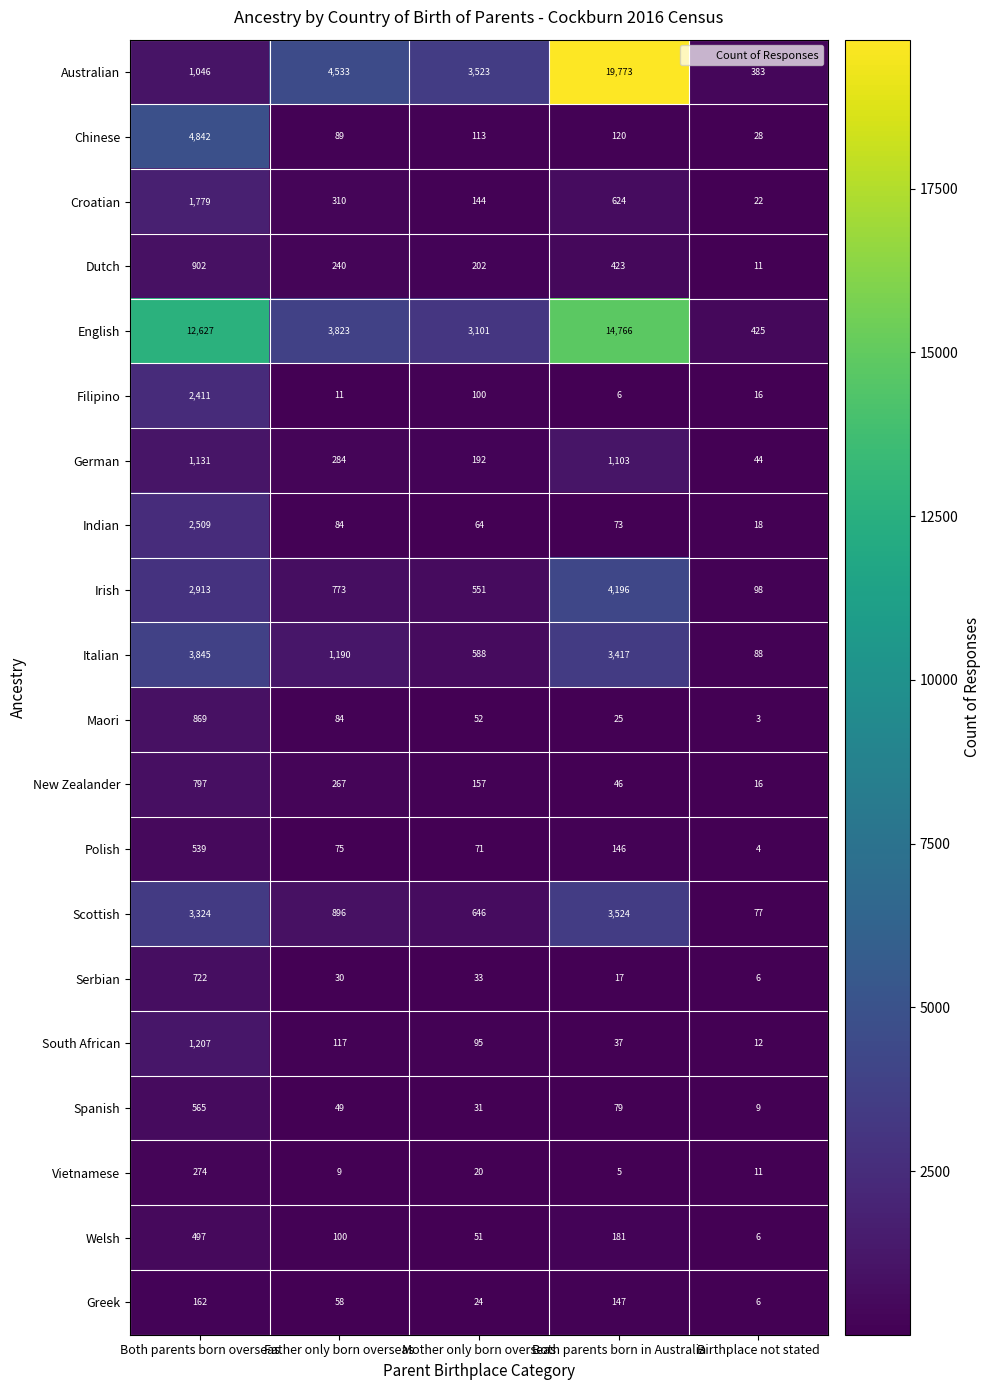

Is it true that Australian equals 1046 at Both parents born overseas?

True